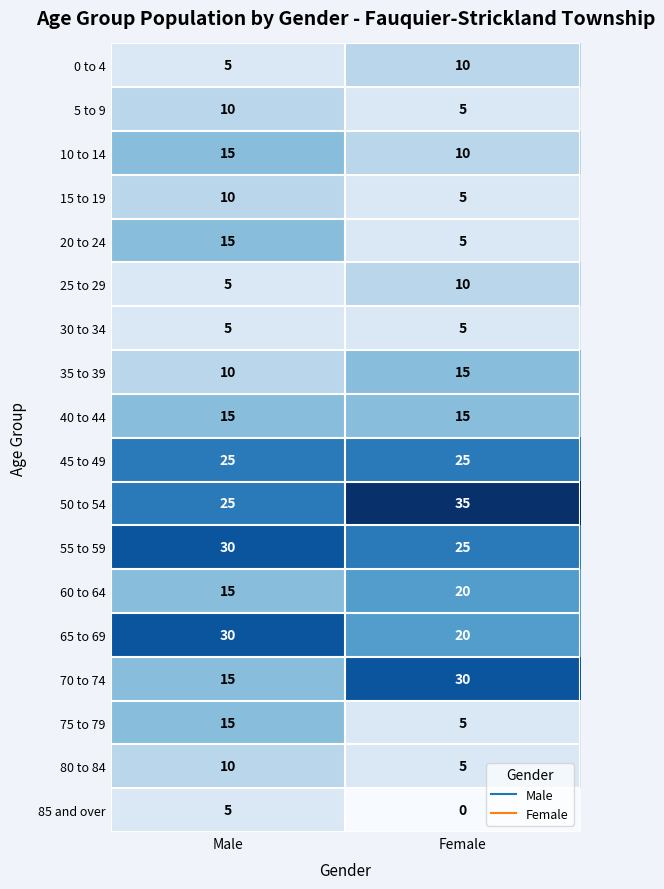

List the labels in order of 20 to 24 value, smallest first.

Female, Male